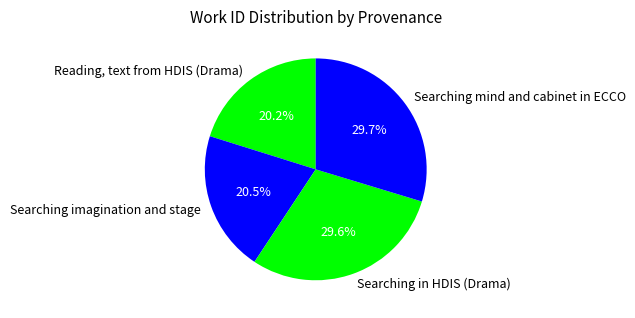

Which has a higher value, Searching imagination and stage or Searching in HDIS (Drama)?

Searching in HDIS (Drama)